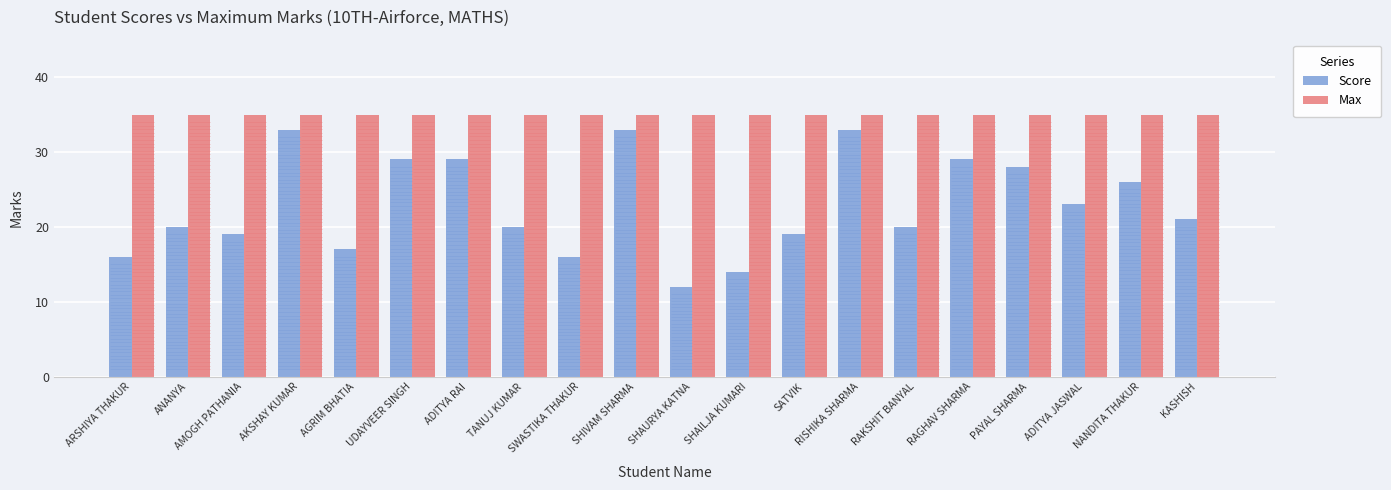

What is the approximate value of Max at SHAILJA KUMARI?

35